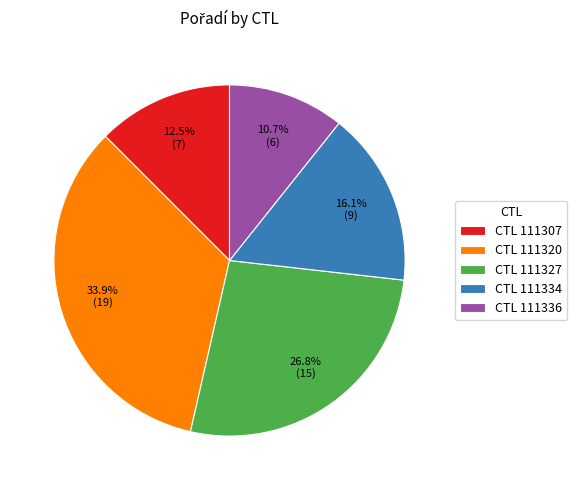

What percentage is NOT represented by CTL 111327?

73.2%